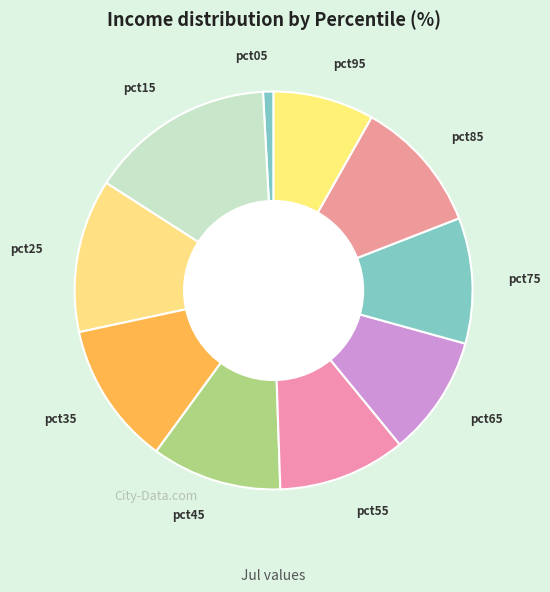

Does any single category account for the majority?

No